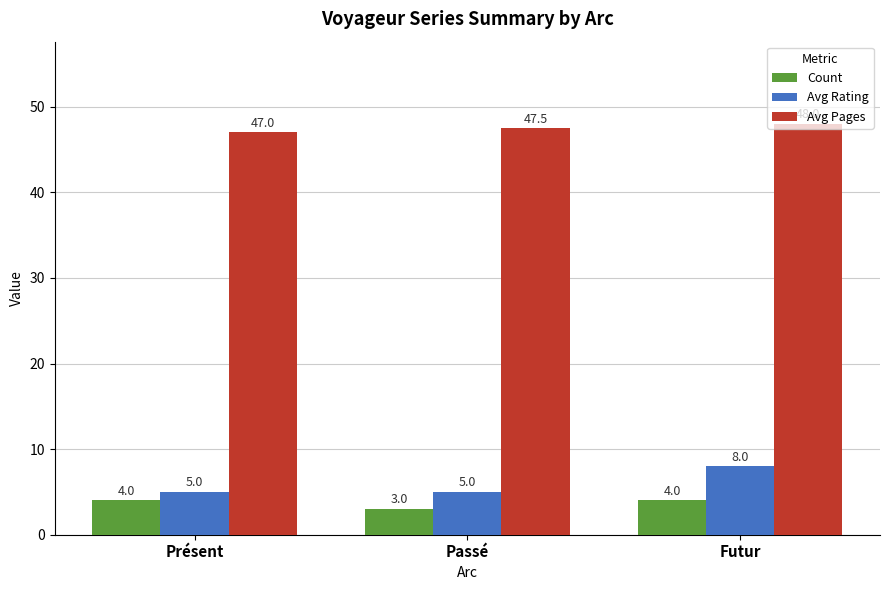

Where is Count nearest to the value 3?

Passé